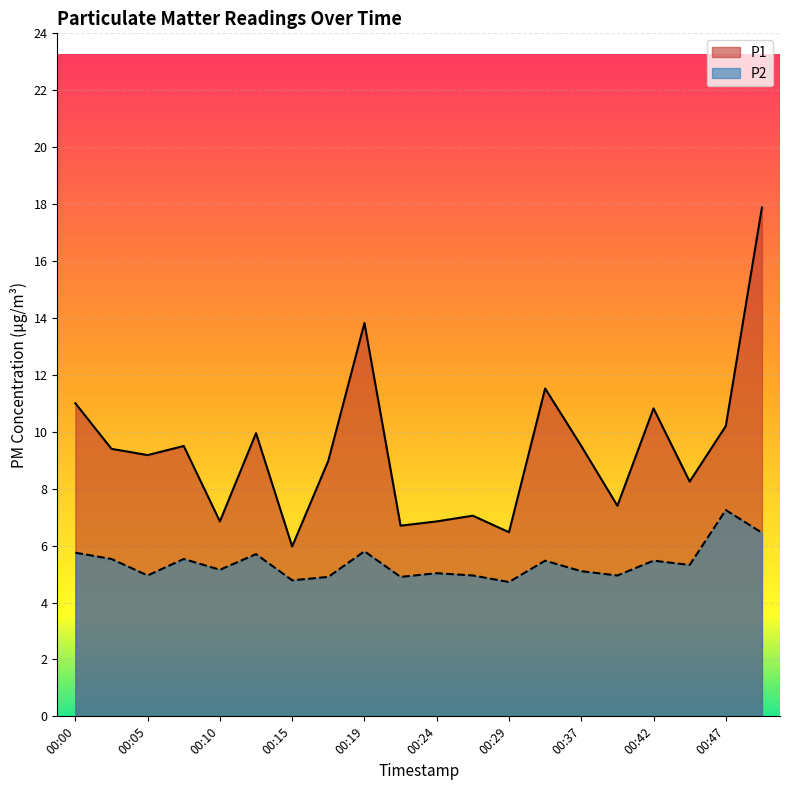

True or false: P1 and P2 cross at least once.

False